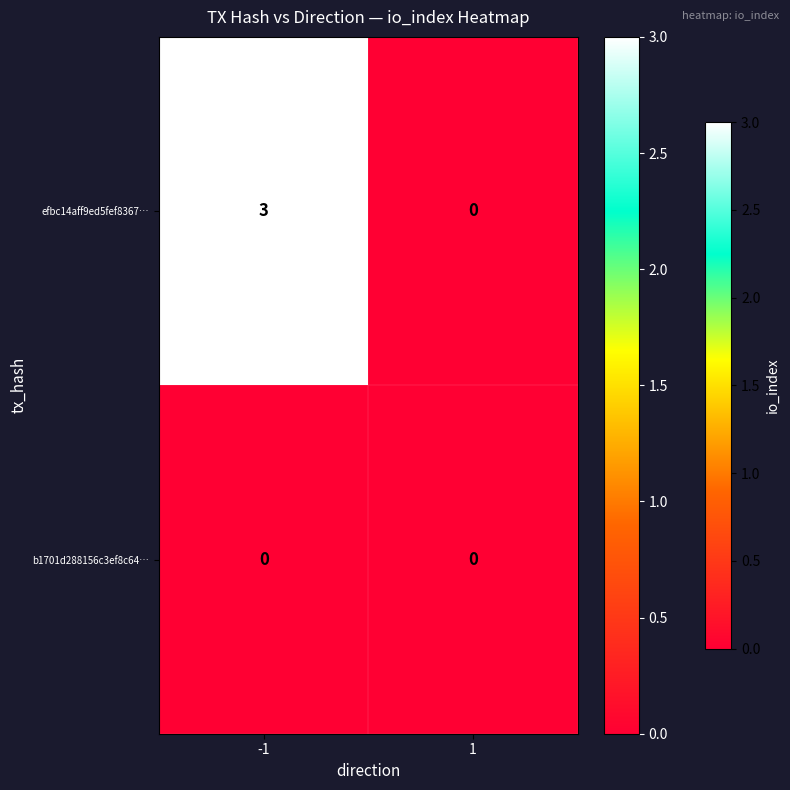

What is the maximum value for efbc14aff9ed5fef8367…?

3